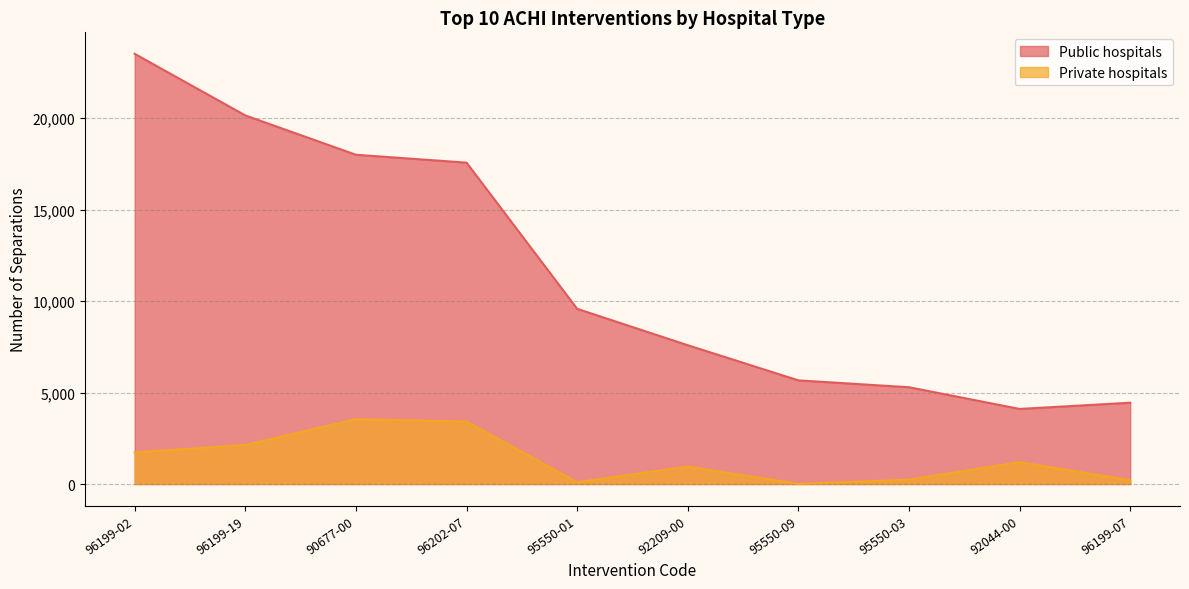

Which series has the largest range (max minus min)?

Public hospitals